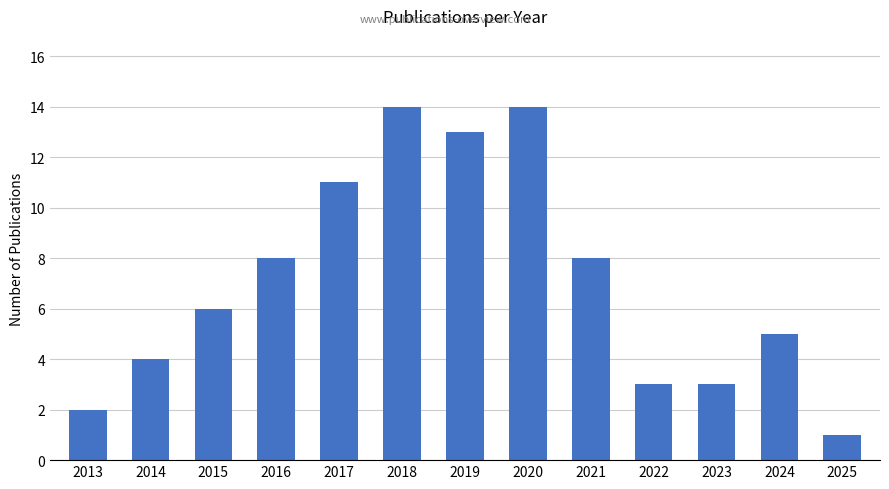

What is the change in value from 2013 to 2020?

+12